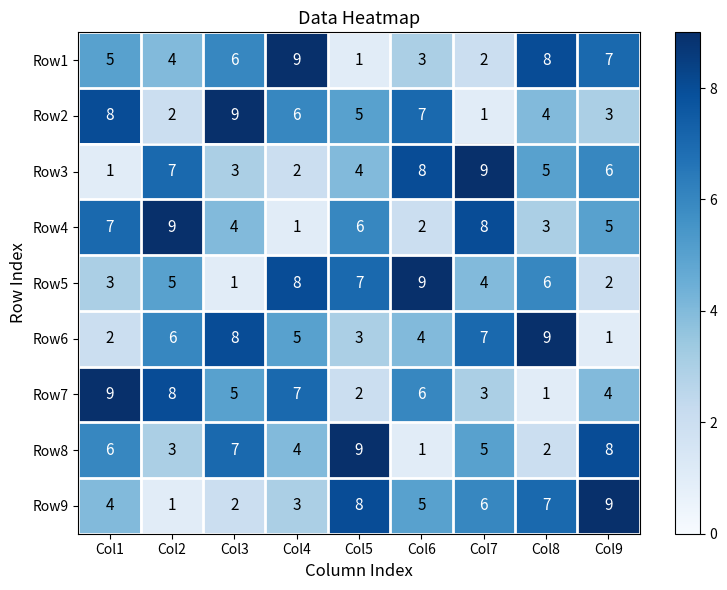

What is the difference between the maximum and second lowest values in the Row5 series?

7